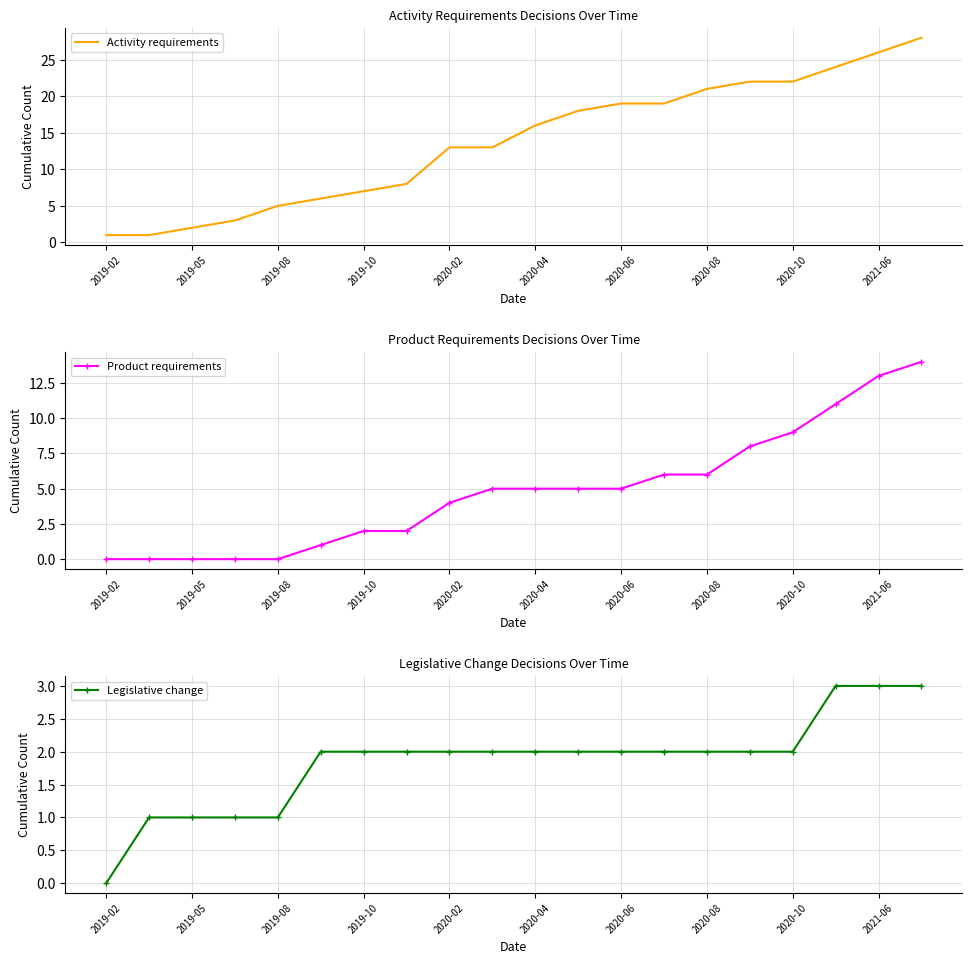

What is the maximum value for Activity requirements?

28